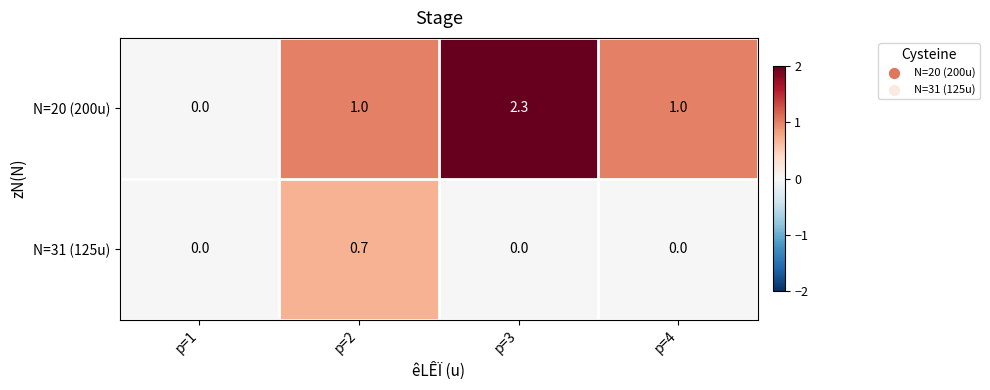

At which label does N=20 (200u) reach its minimum?

p=1